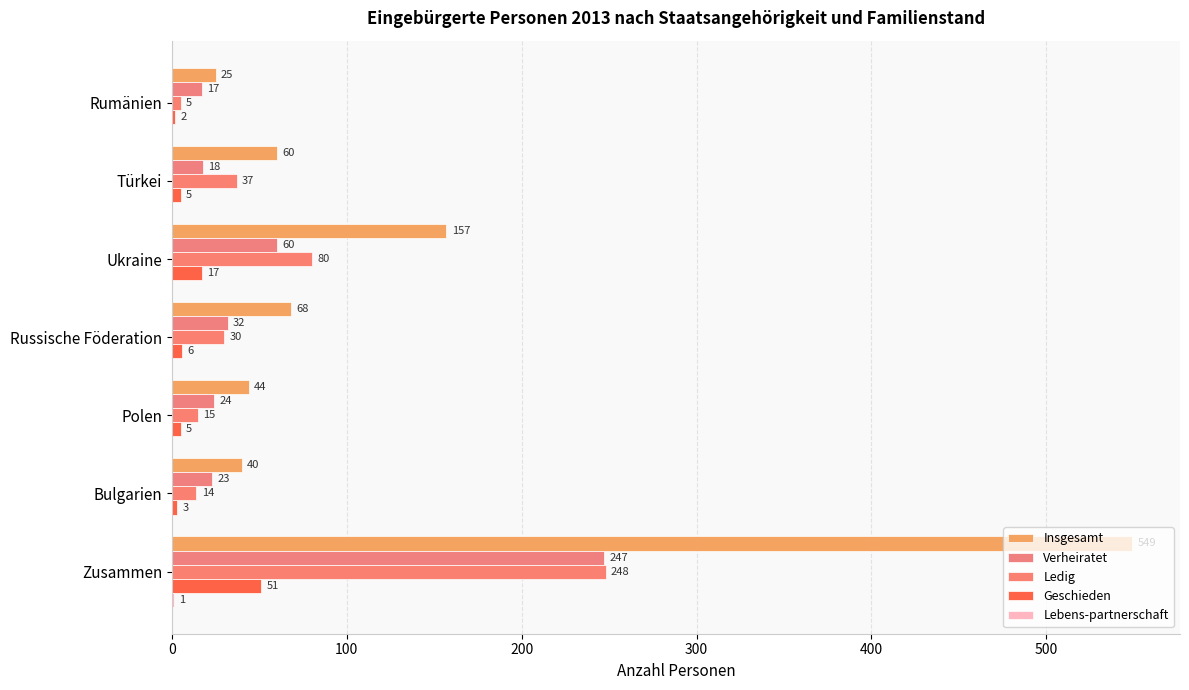

Count the number of categories in the chart.

7